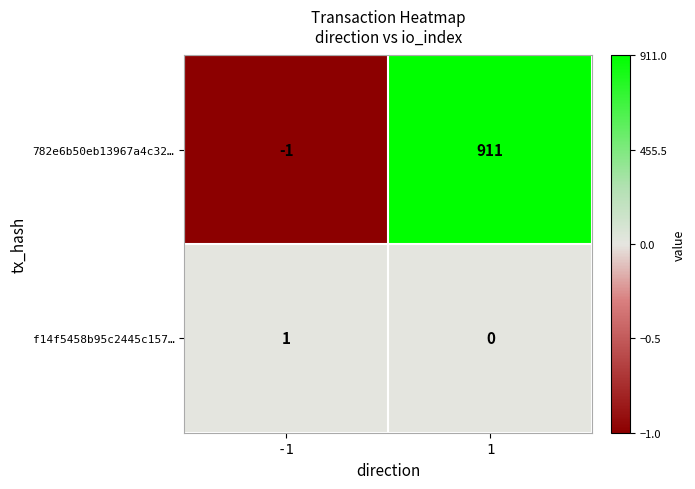

Which series has the largest total across all categories?

782e6b50eb13967a4c32…